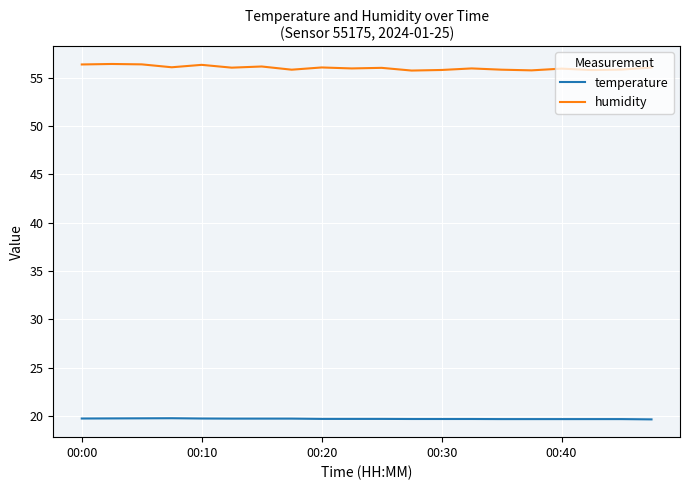

True or false: humidity and temperature intersect in this chart.

False